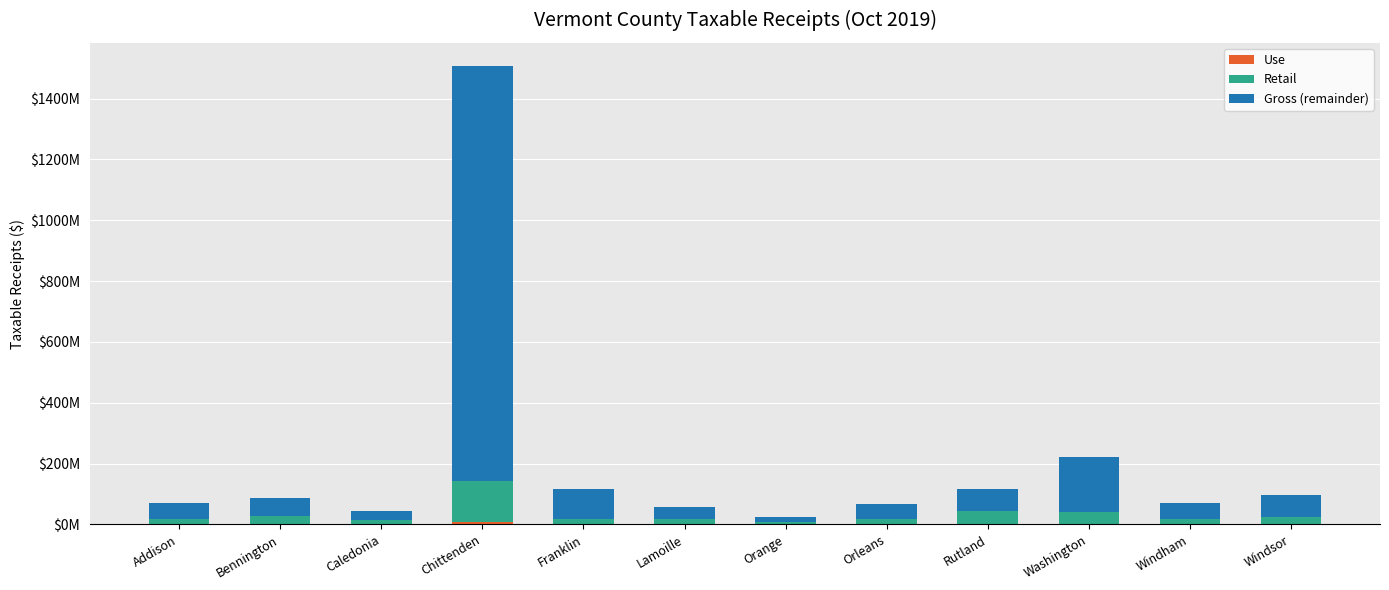

Between Chittenden and Lamoille, which is larger?

Chittenden